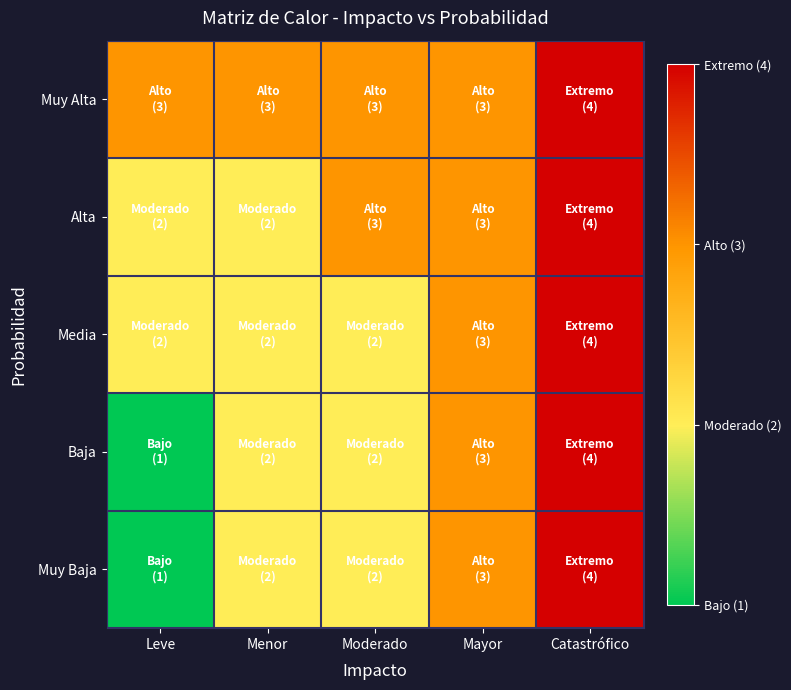

Reading right to left, extract all data points from this chart.

Muy Alta: Catastrófico=4	Mayor=3	Moderado=3	Menor=3	Leve=3
Alta: Catastrófico=4	Mayor=3	Moderado=3	Menor=2	Leve=2
Media: Catastrófico=4	Mayor=3	Moderado=2	Menor=2	Leve=2
Baja: Catastrófico=4	Mayor=3	Moderado=2	Menor=2	Leve=1
Muy Baja: Catastrófico=4	Mayor=3	Moderado=2	Menor=2	Leve=1